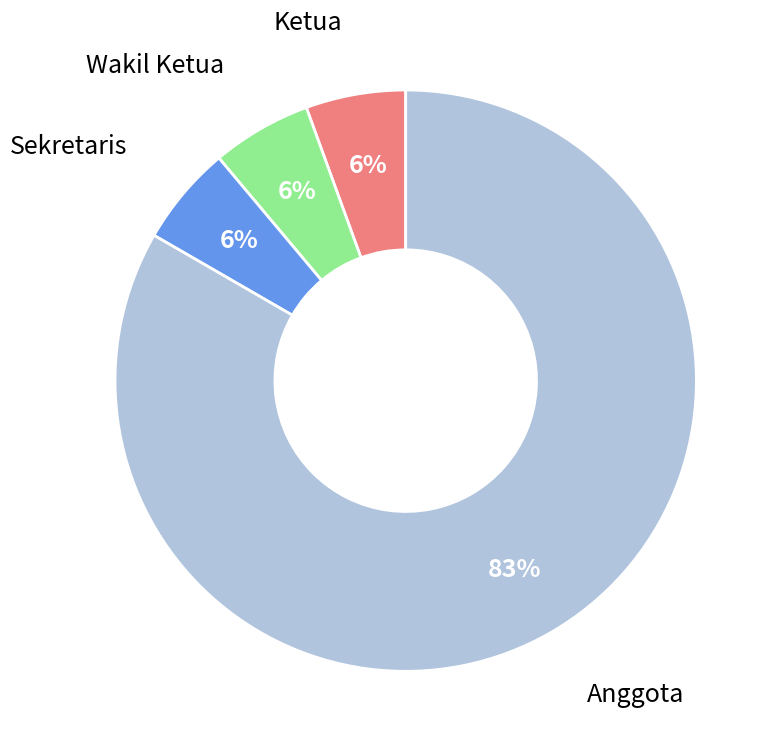

How many segments does this pie chart have?

4